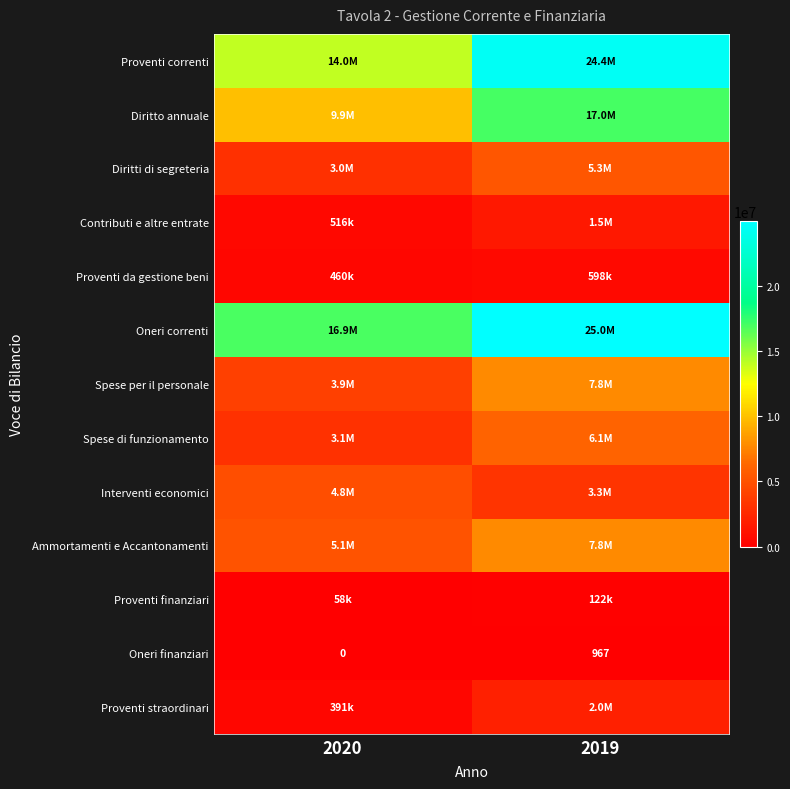

At which label does Oneri finanziari reach its peak?

2019